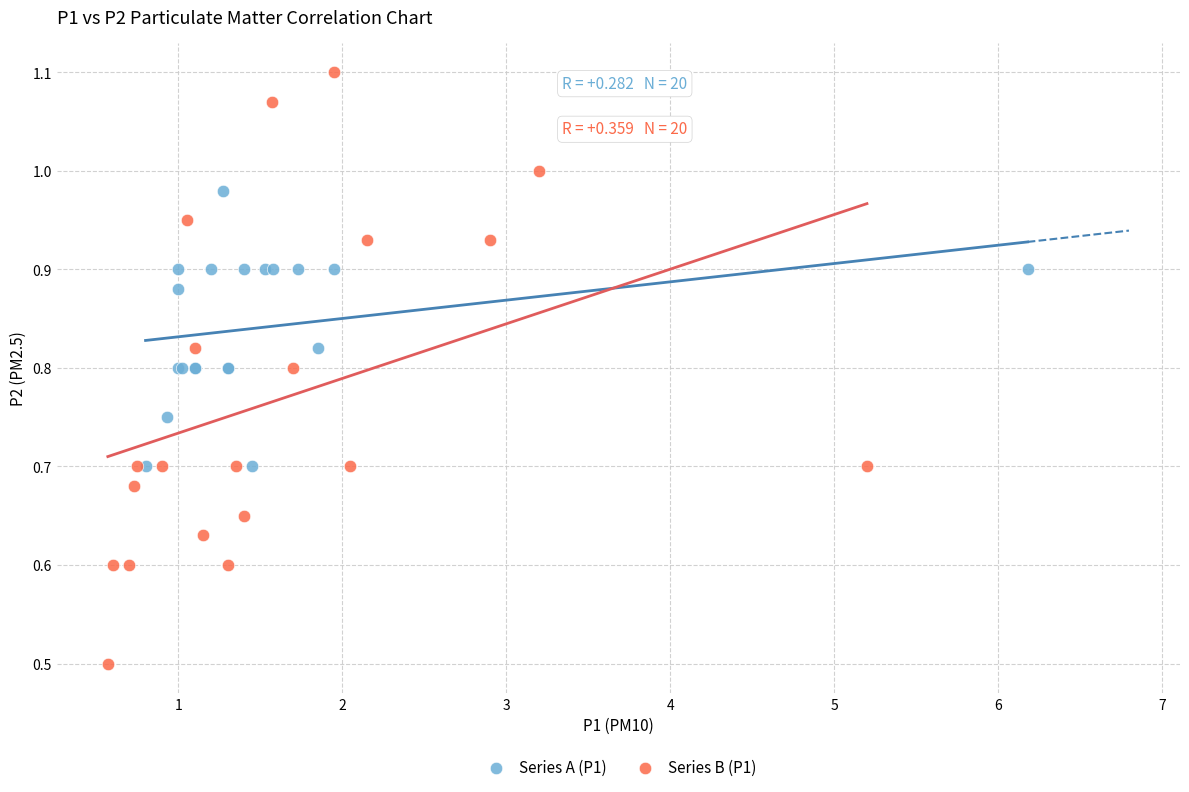

Which series contains the lowest Y value?

Series B (P1)